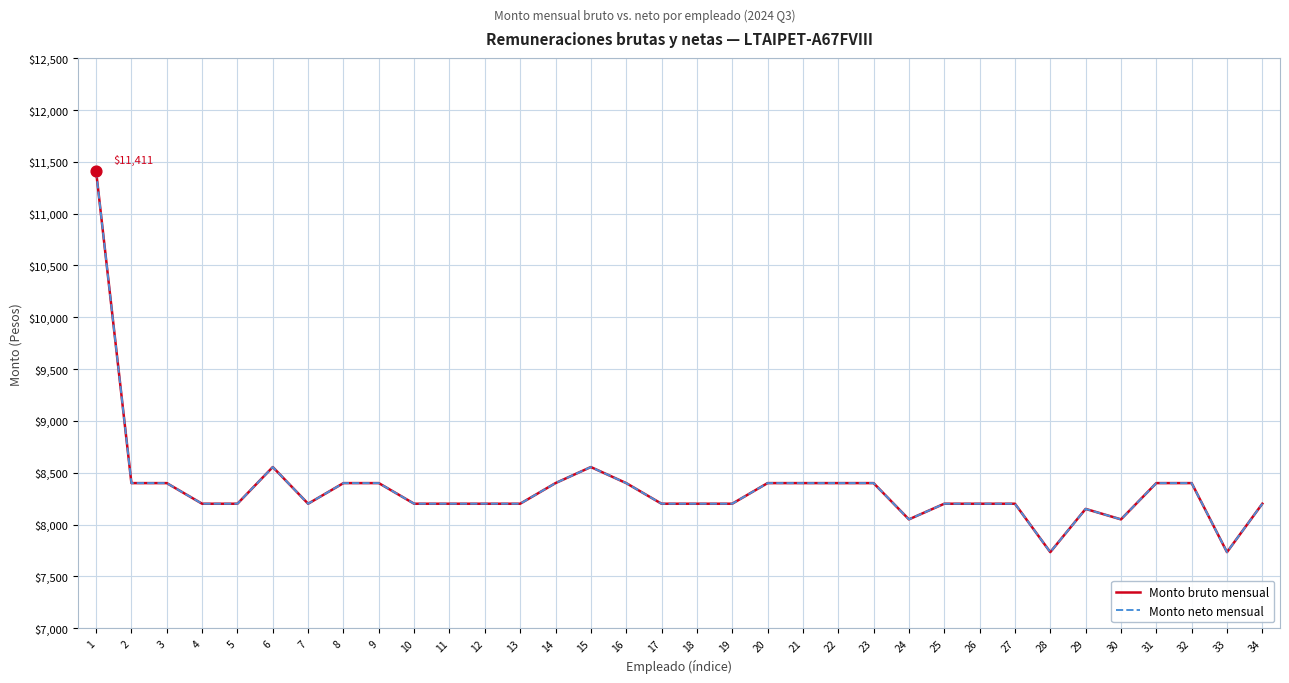

Which series has the largest total across all categories?

Monto bruto mensual